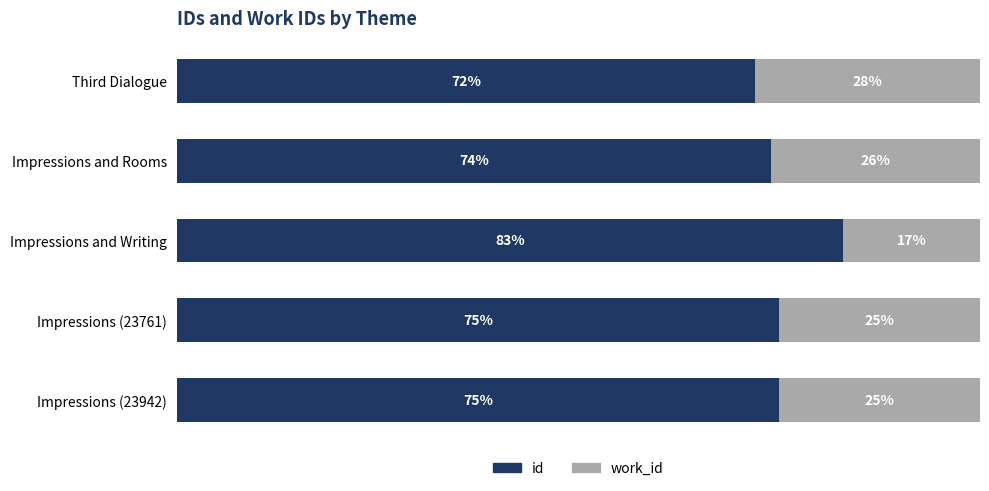

Which category has the highest value in the id series?

Impressions and Writing